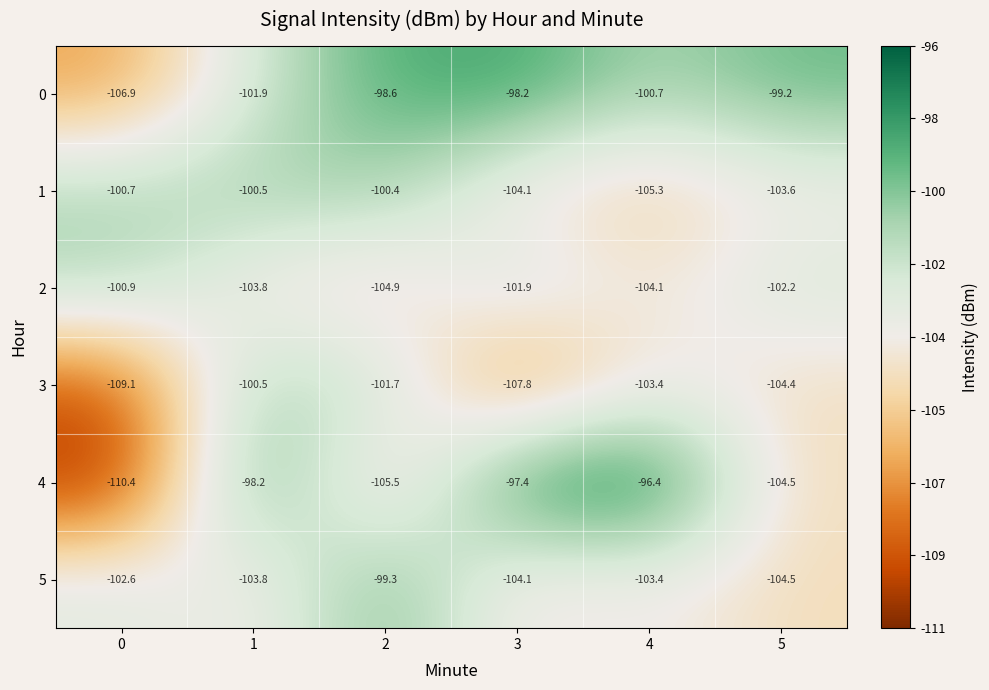

What is the approximate value of 2 at 4?

-104.1